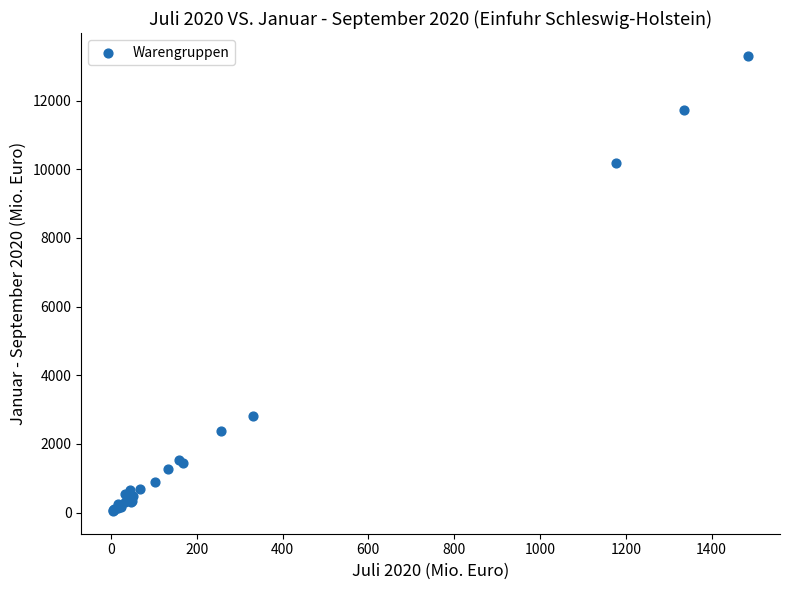

What Y value in the scatter plot is closest to 6675?

10185.0